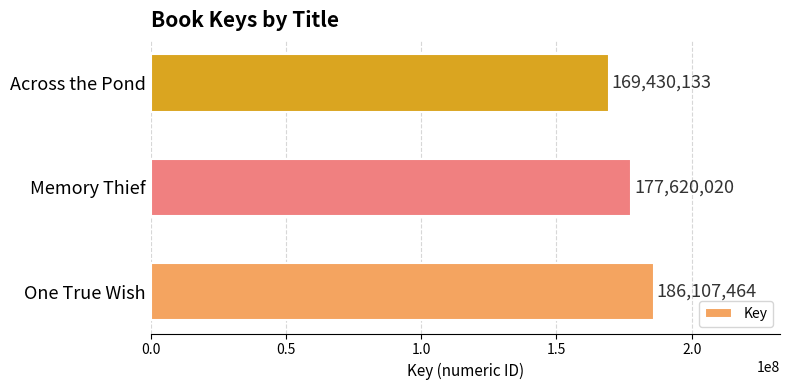

List the labels in order of value, largest first.

One True Wish, Memory Thief, Across the Pond